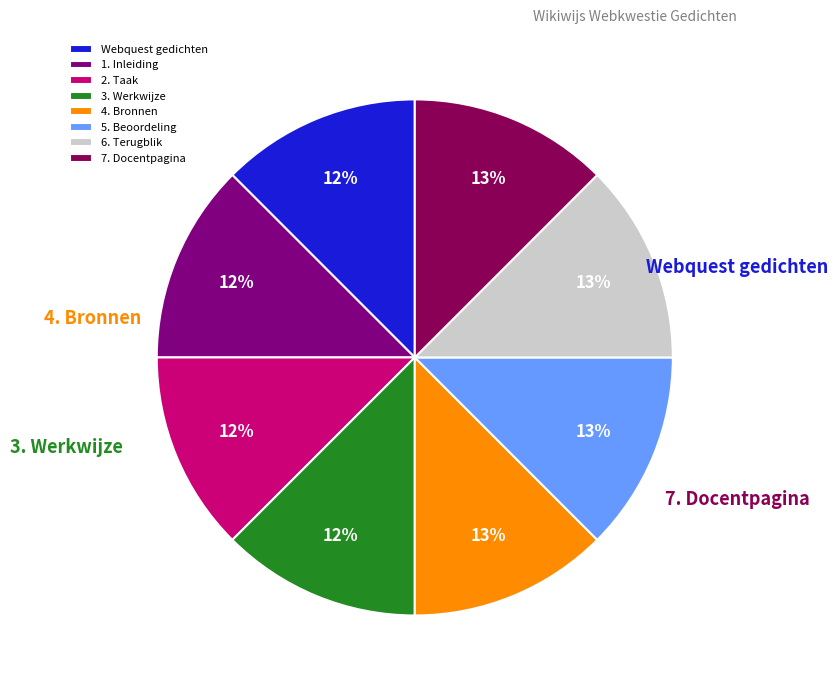

Does 6. Terugblik account for over 50% of the chart?

No